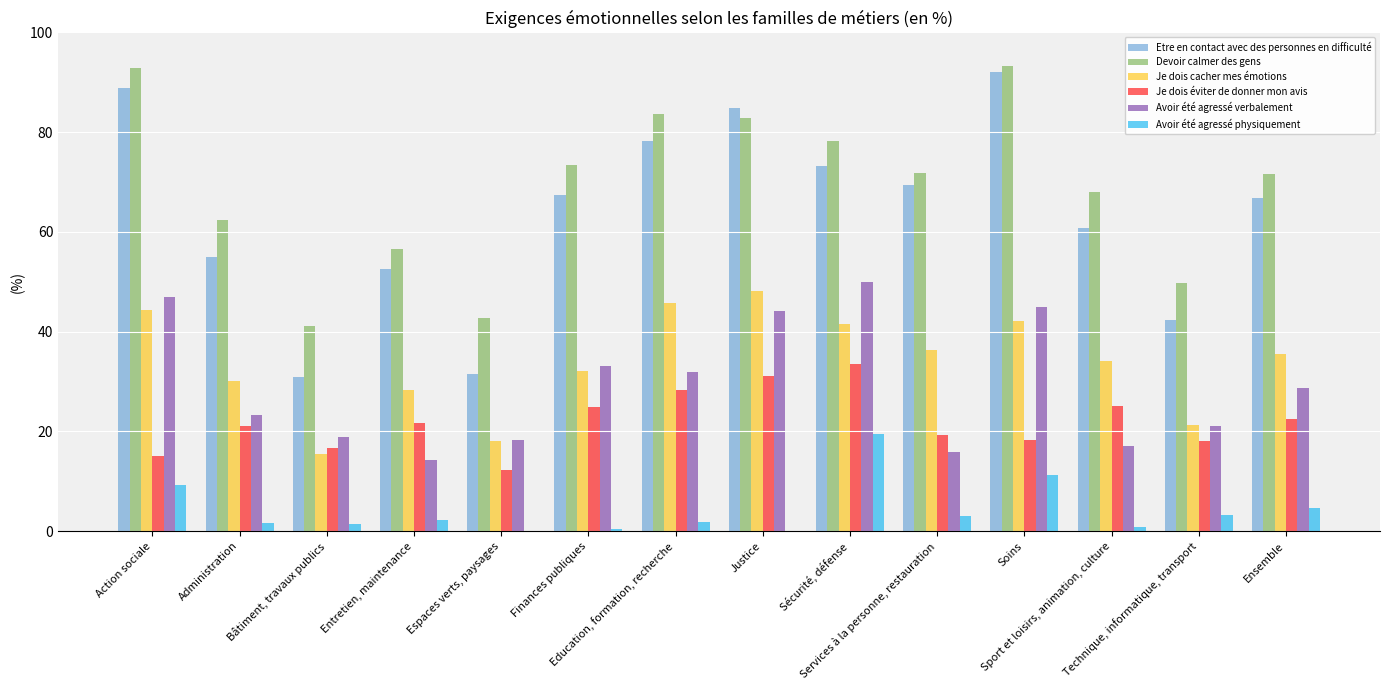

What is the maximum value shown in the chart?

93.2